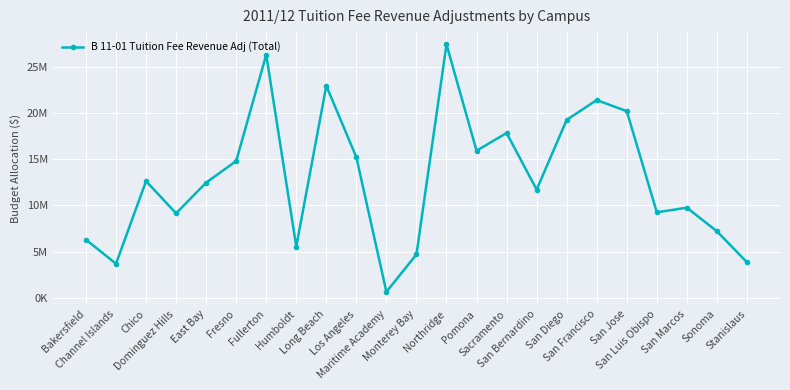

What position from the right is San Diego?

7